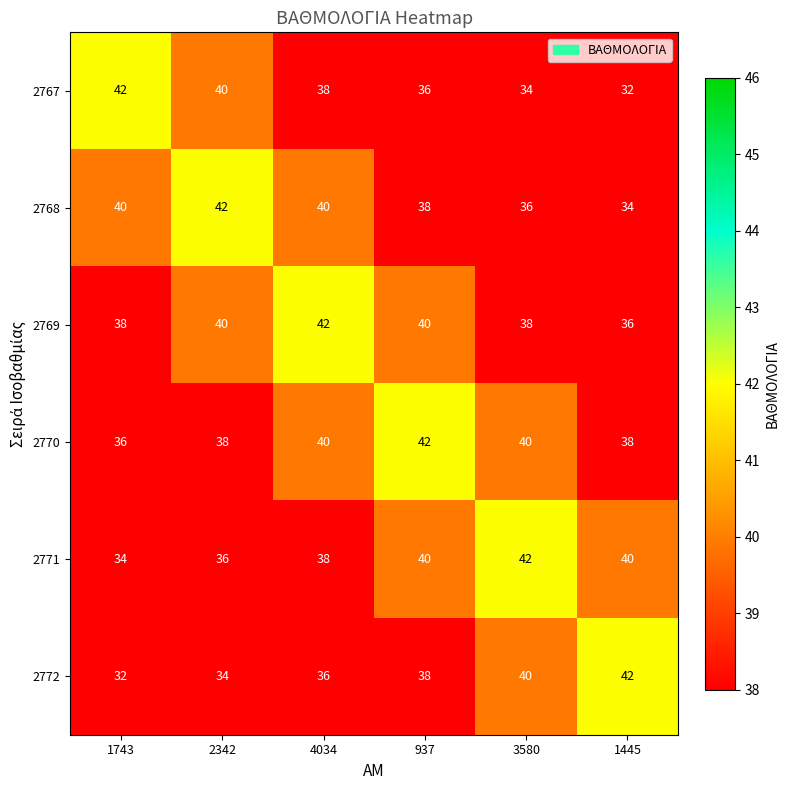

The value of 2771 at 4034 is 21. True or false?

False